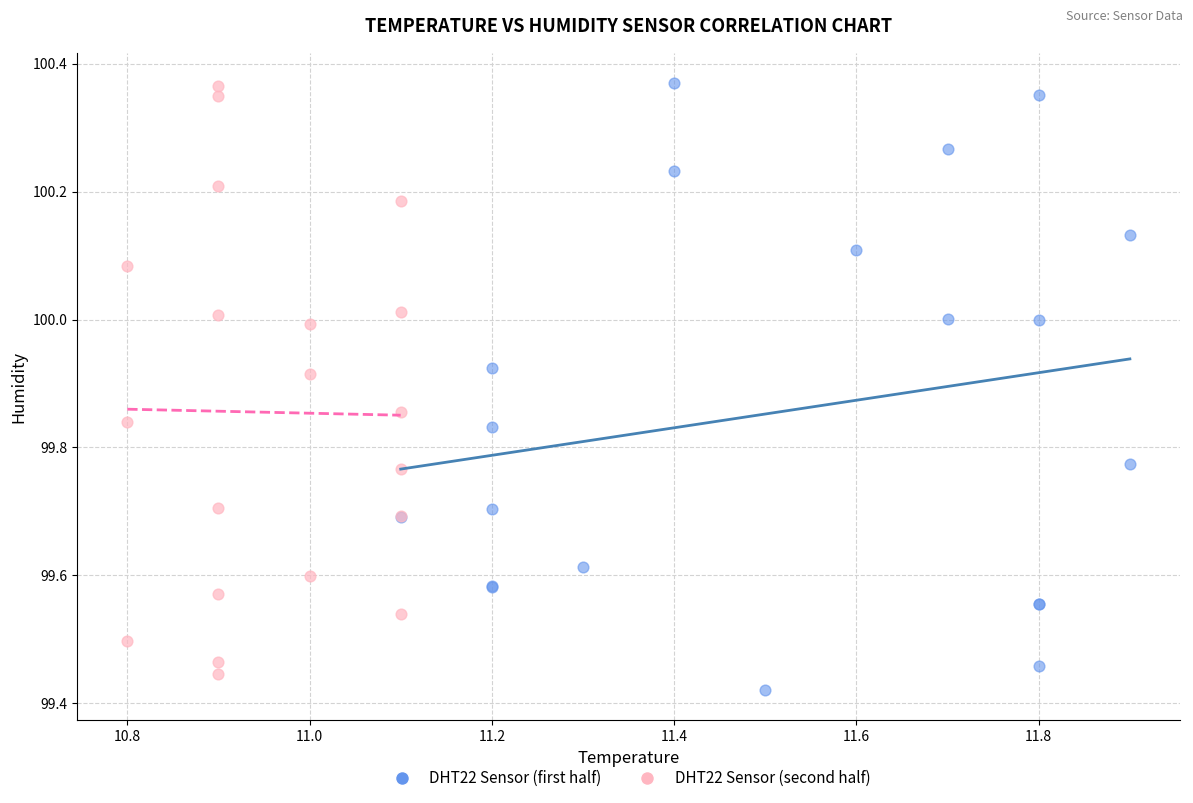

What are all the series names shown in the legend?

DHT22 Sensor (first half), DHT22 Sensor (second half)